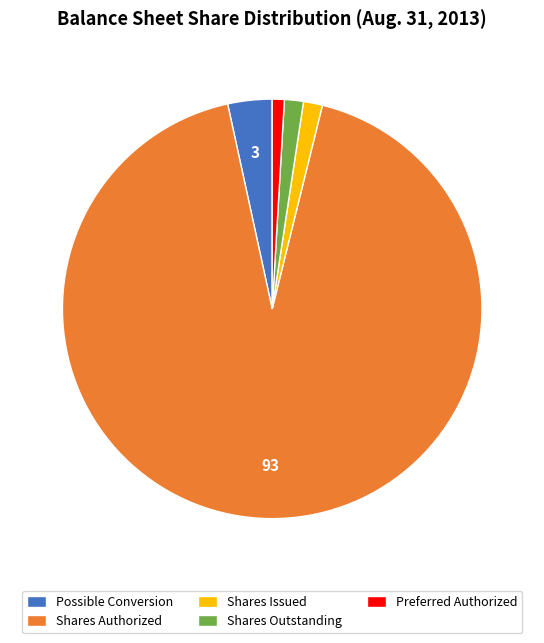

Is it true that Shares Issued is 11% of the pie?

False